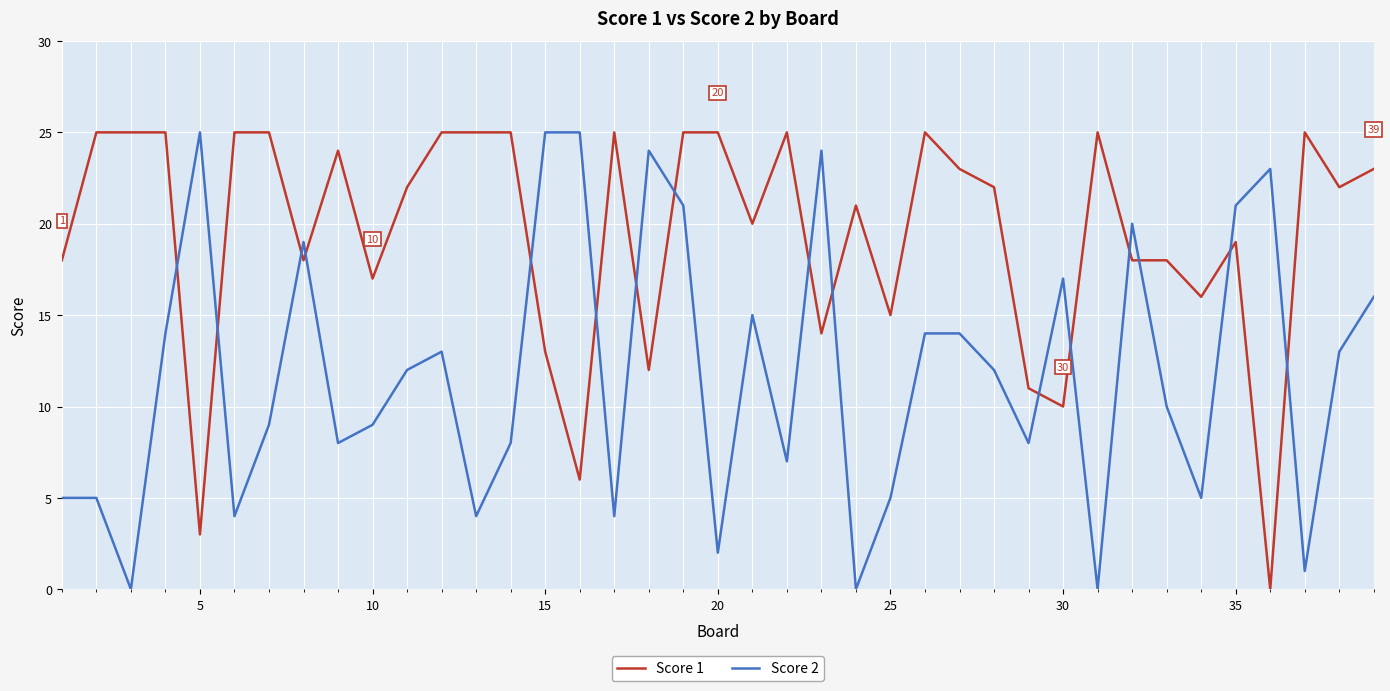

Rank the series by their average value, from highest to lowest.

Score 1, Score 2